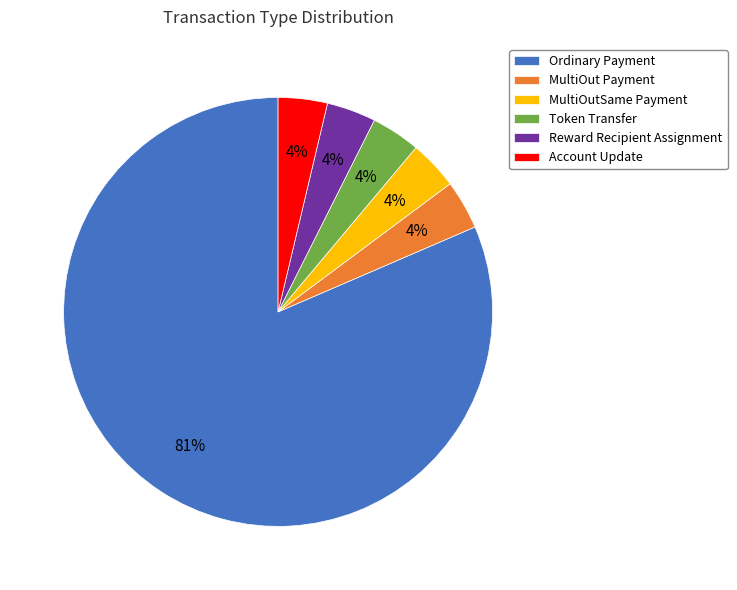

To the nearest percent, what is the difference between the MultiOut Payment and Account Update slice percentages?

0%